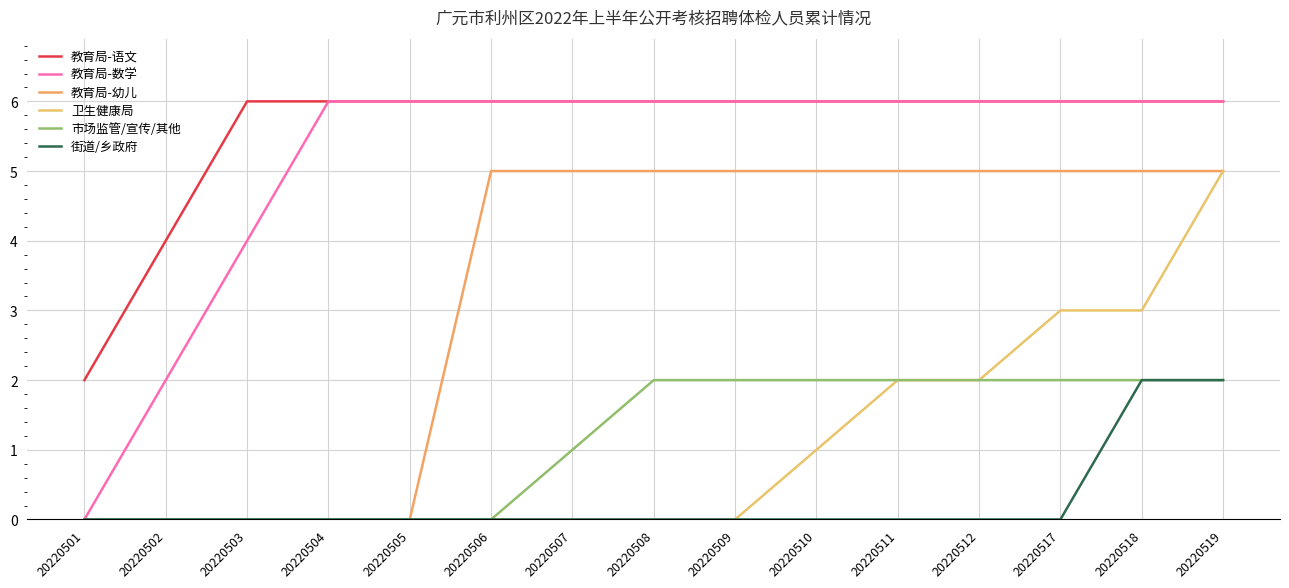

Rank the categories by 街道/乡政府 value from lowest to highest.

20220501, 20220502, 20220503, 20220504, 20220505, 20220506, 20220507, 20220508, 20220509, 20220510, 20220511, 20220512, 20220517, 20220518, 20220519